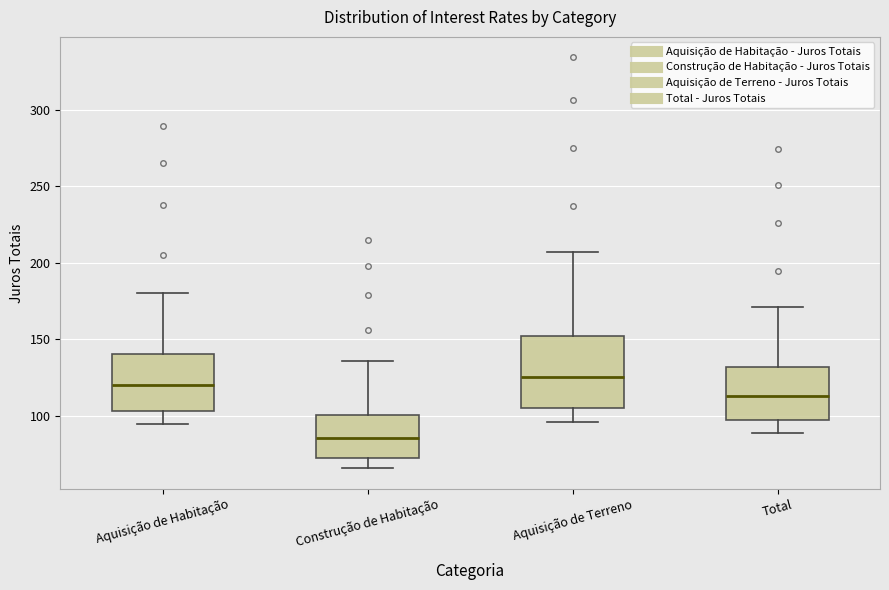

Which box is the tallest, from its lower edge to its upper edge?

Aquisição de Terreno